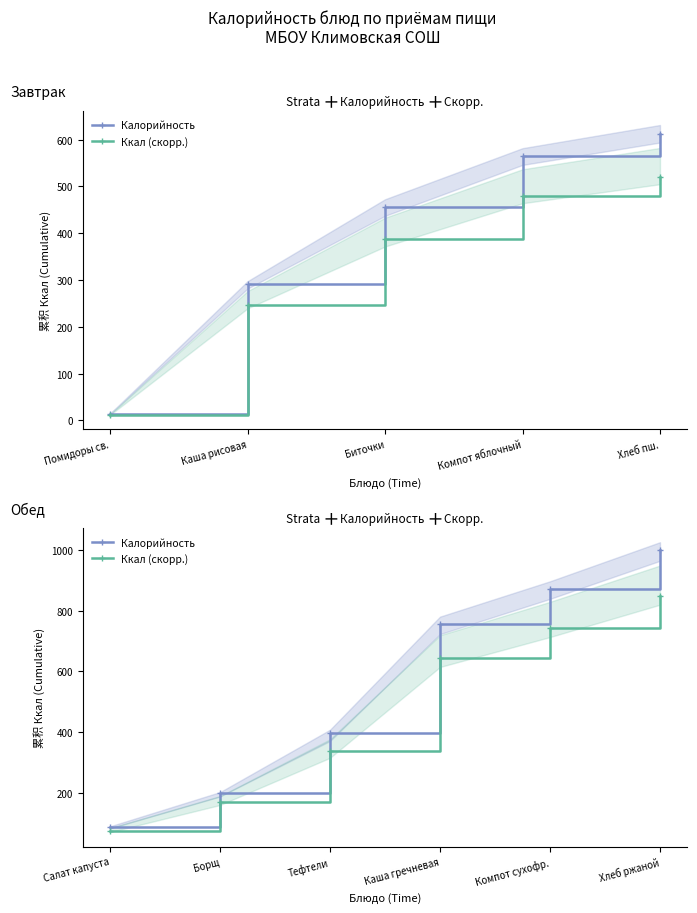

At Тефтели, list the series in order from smallest to largest.

Ккал (скорр.), Калорийность